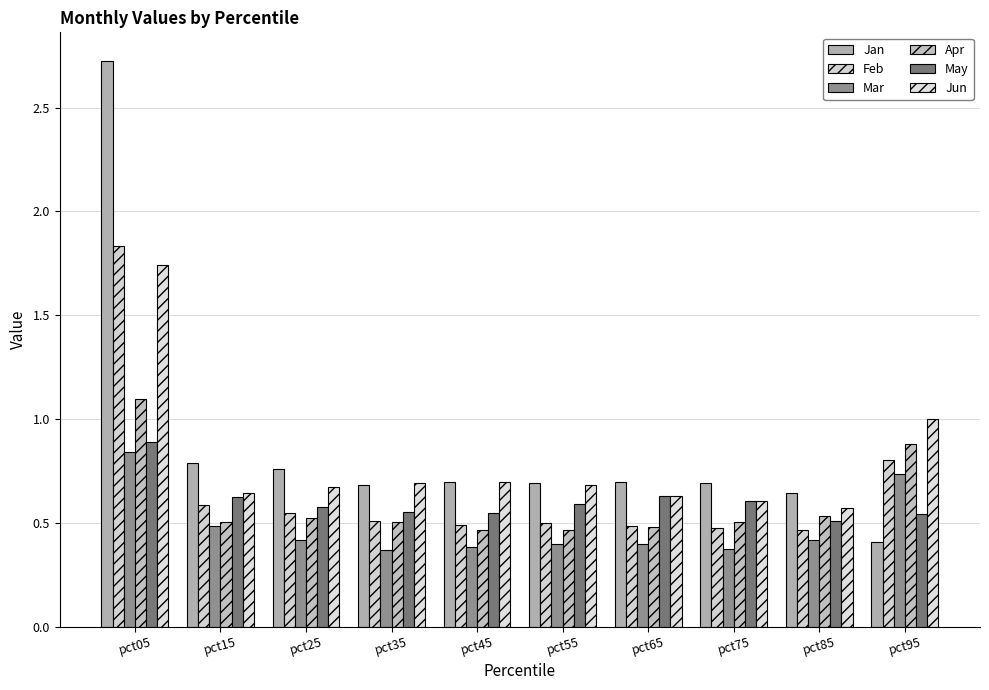

How many bars are there in each group?

6